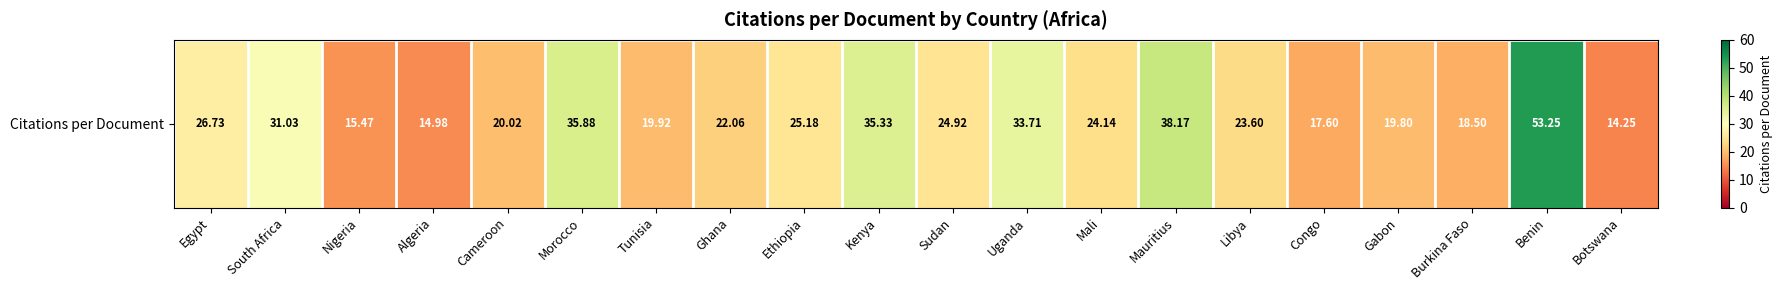

At which category does the chart reach its peak across all series?

Benin